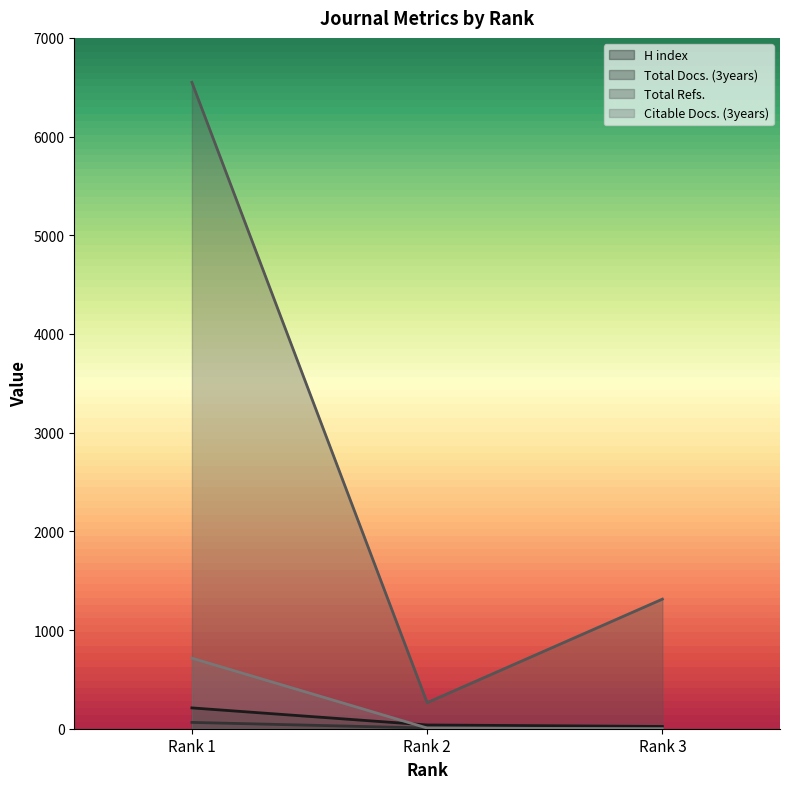

Reading left to right, what are all the values shown in this chart?

H index: 211	38	23
Total Docs. (3years): 64	7	0
Total Refs.: 6550	264	1313
Citable Docs. (3years): 715	7	0